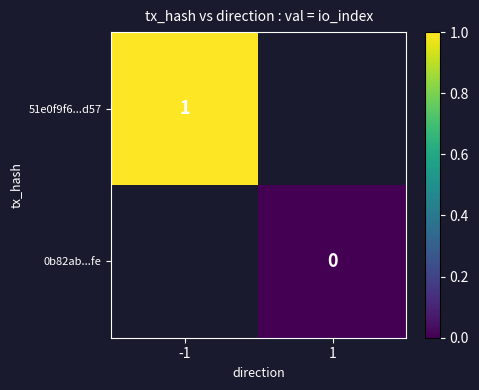

True or false: 51e0f9f6...d57 has a value of 1.5 at -1.

False